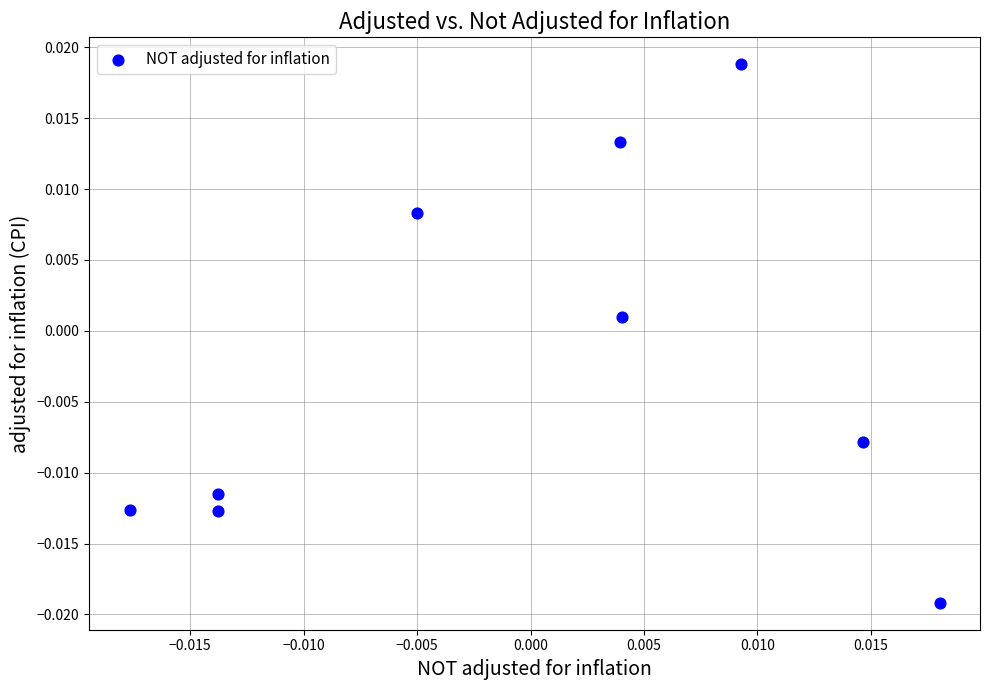

How many points are shown in the scatter plot?

9